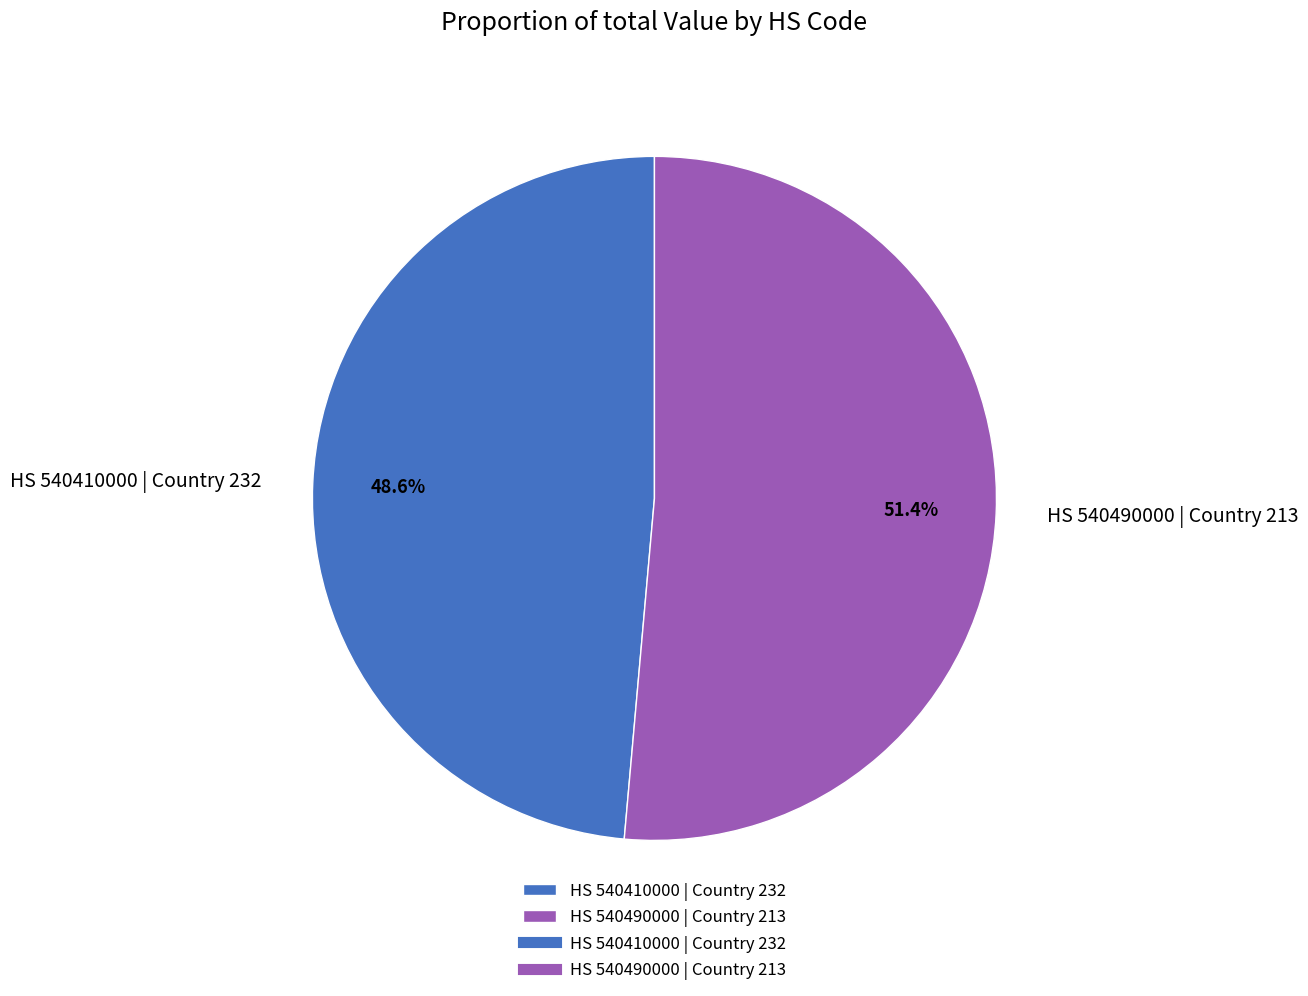

Count the number of slices in the pie.

2